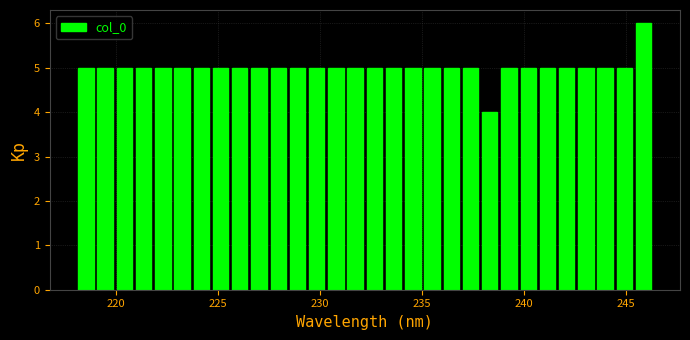

Read against the x-axis, roughly where is the centre of the tallest bar?

246.0